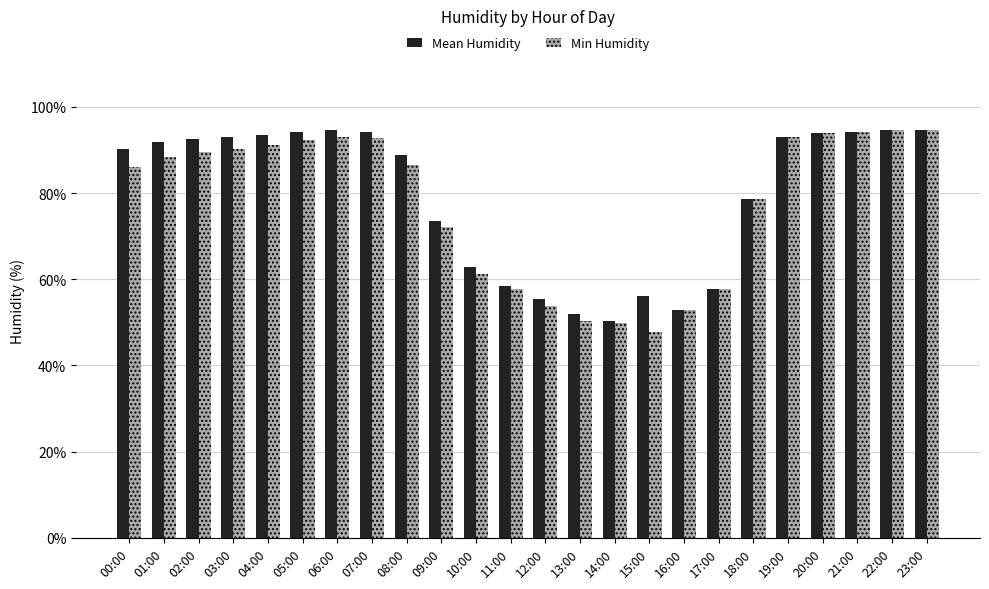

What is the sum of the Min Humidity values at 01:00 and 02:00?

177.8